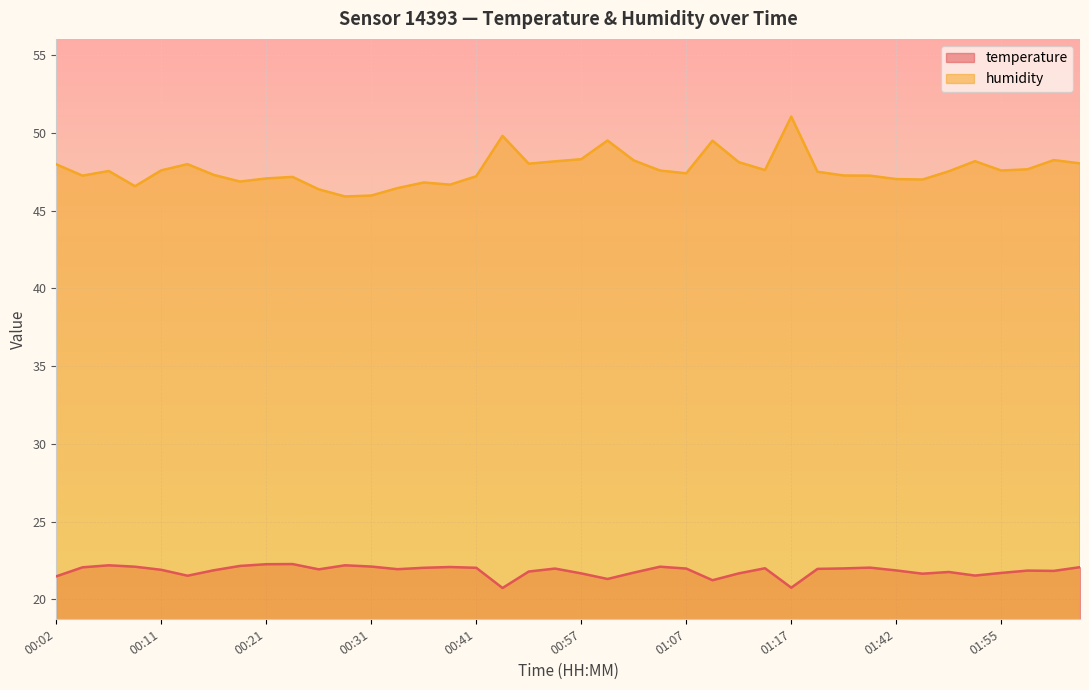

Where is temperature nearest to the value 21?

01:09